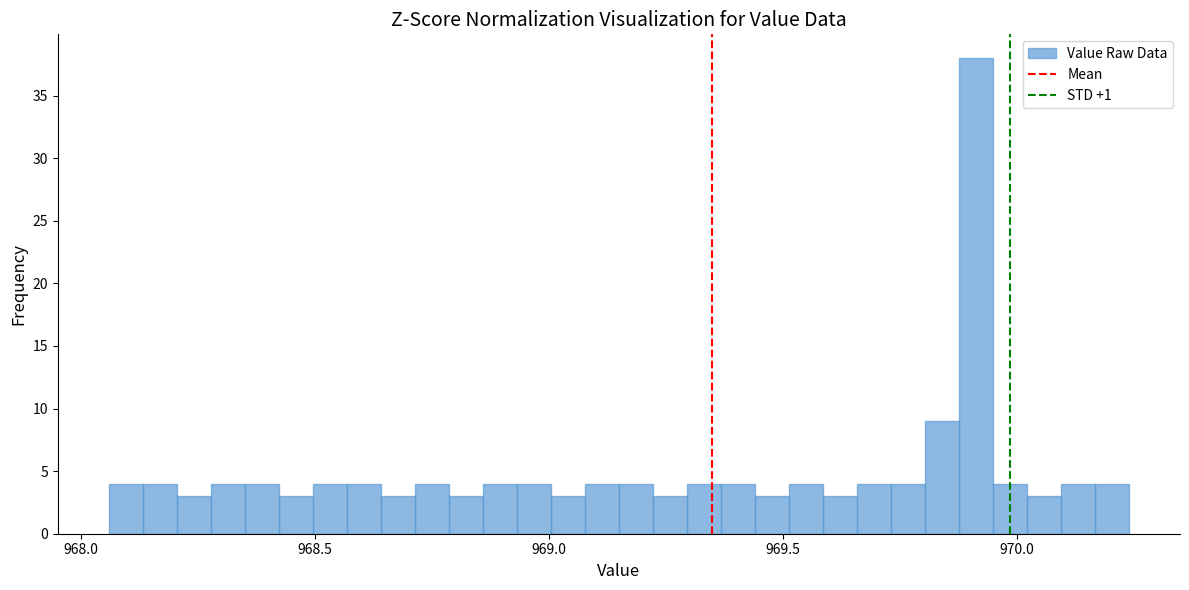

Read against the x-axis, roughly where is the centre of the tallest bar?

969.90